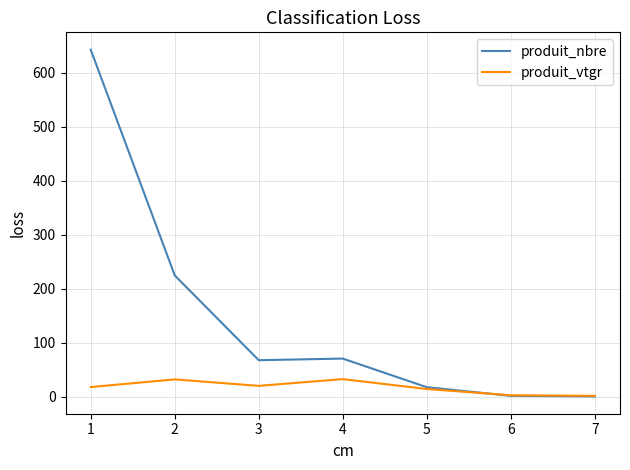

What is the maximum value for produit_vtgr?

33.0